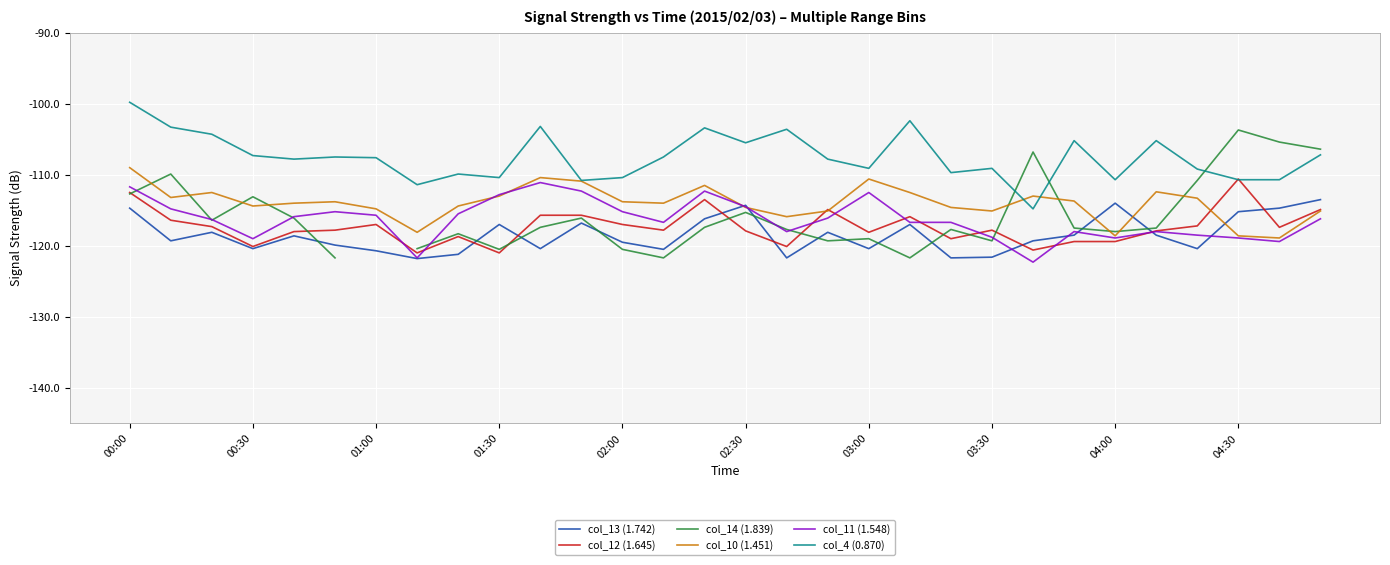

Does the chart display data point markers on the line(s)?

No